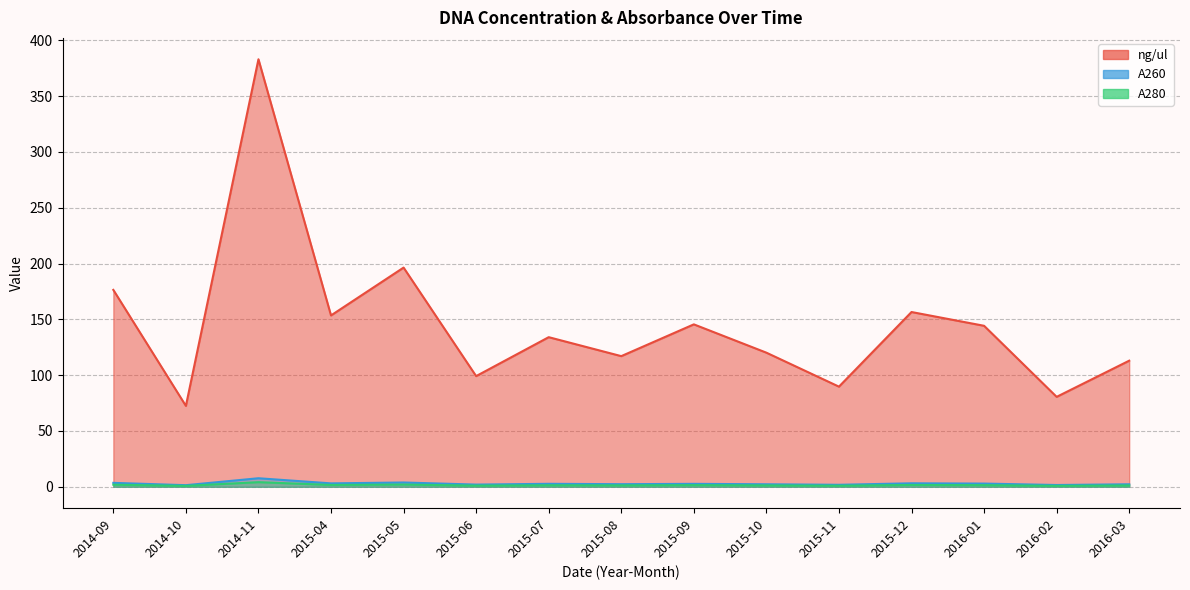

What are all the series names shown in the legend?

ng/ul, A260, A280